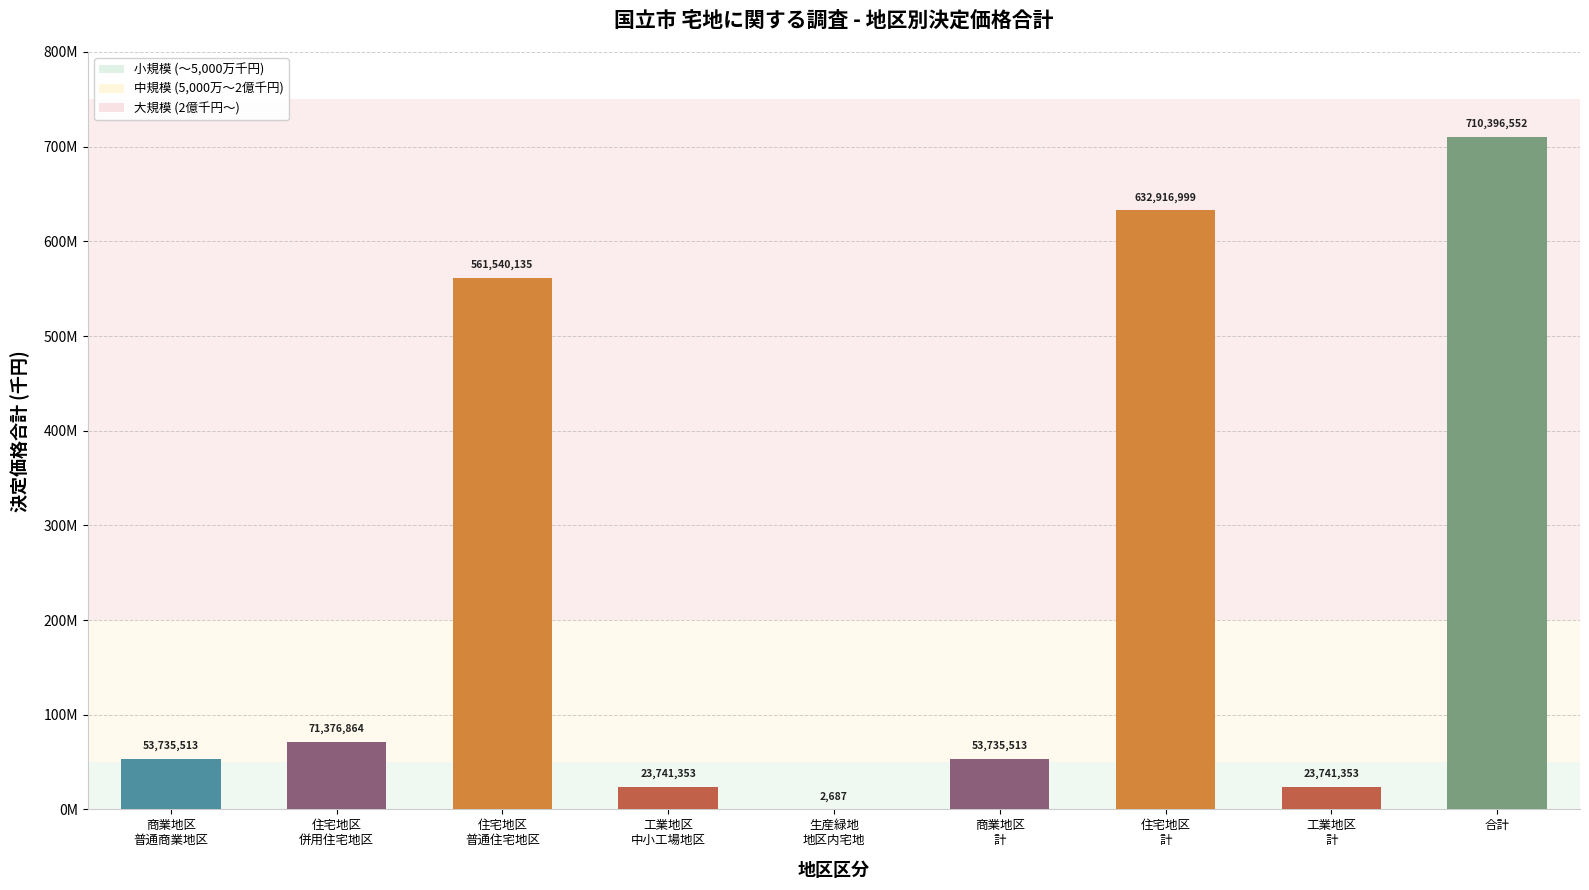

List the labels in order of value, smallest first.

生産緑地
地区内宅地, 工業地区
中小工場地区, 工業地区
計, 商業地区
普通商業地区, 商業地区
計, 住宅地区
併用住宅地区, 住宅地区
普通住宅地区, 住宅地区
計, 合計